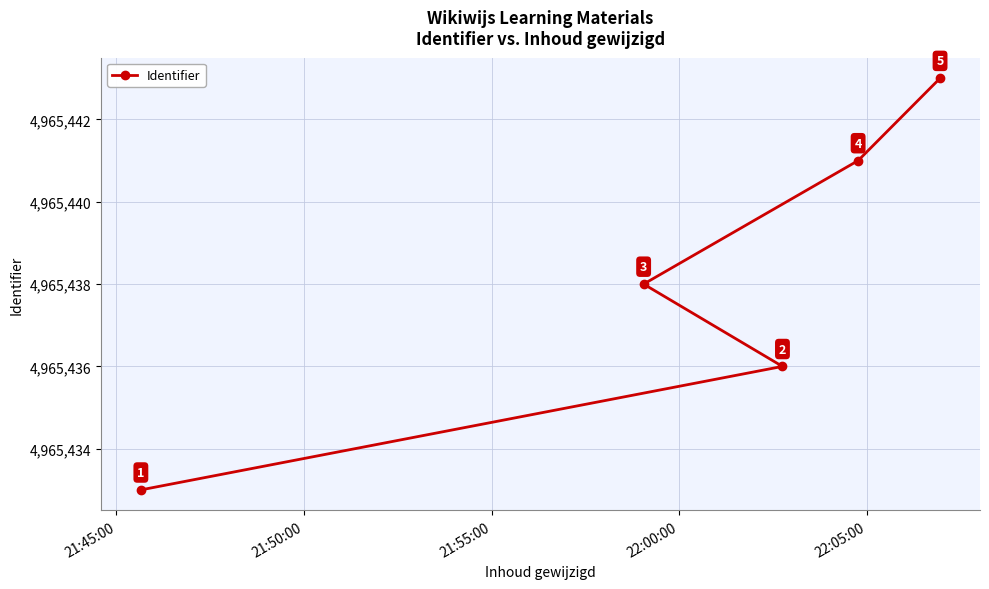

How many values are between 4965436 and 4965441?

3